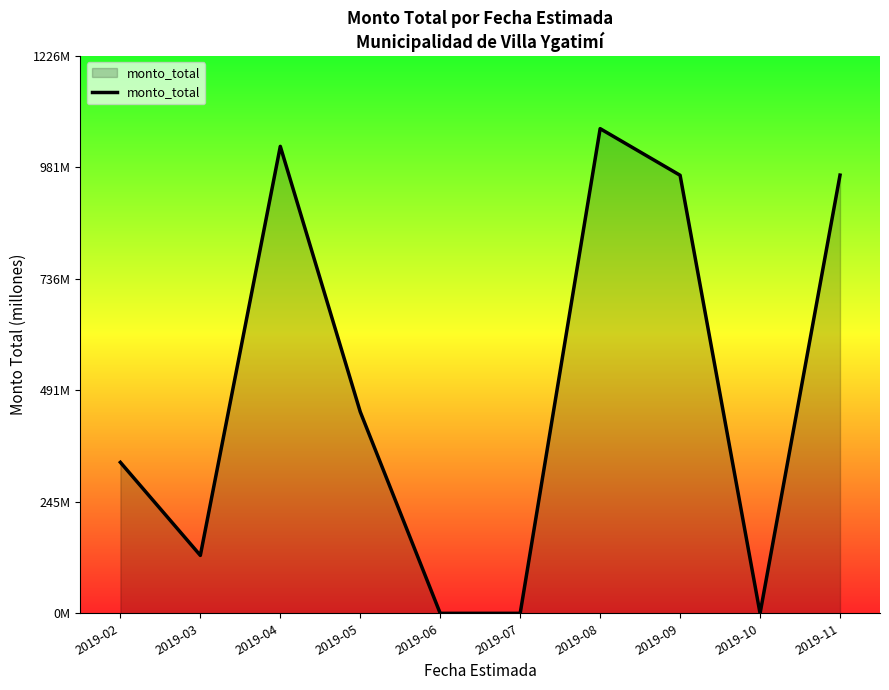

At which category does the data reach its first local valley?

2019-03